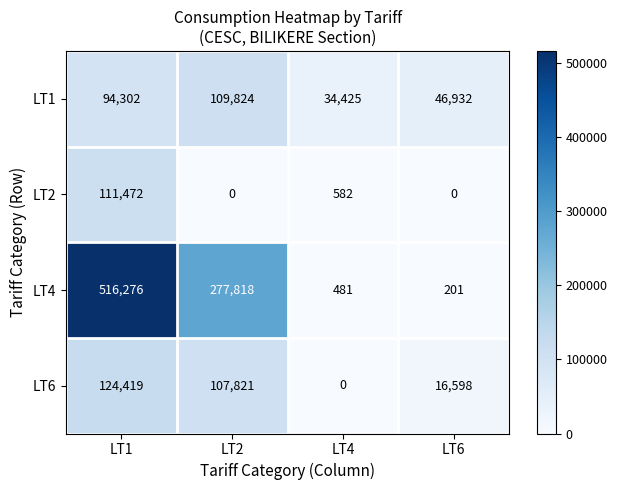

What is the difference between the maximum and minimum values in the LT1 series?

75399